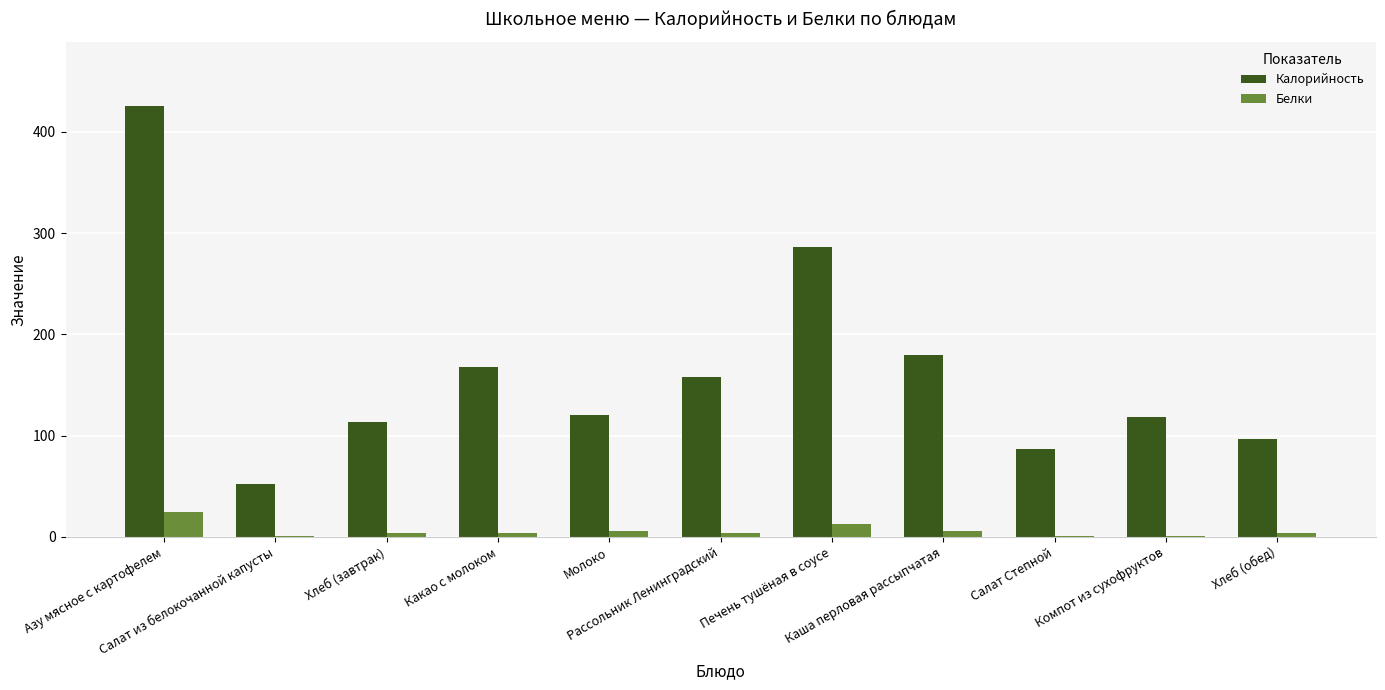

What is the maximum value for Белки?

24.8